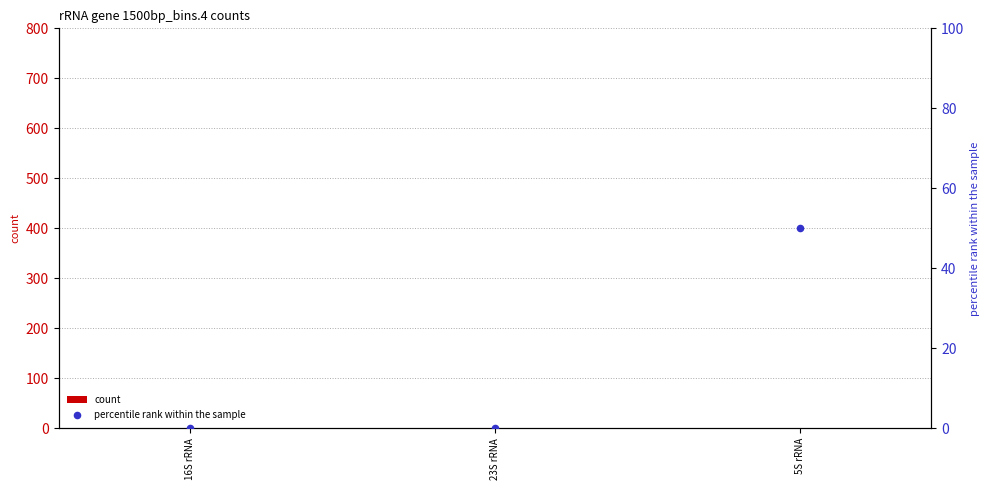

At how many categories does at least one series exceed 44?

1